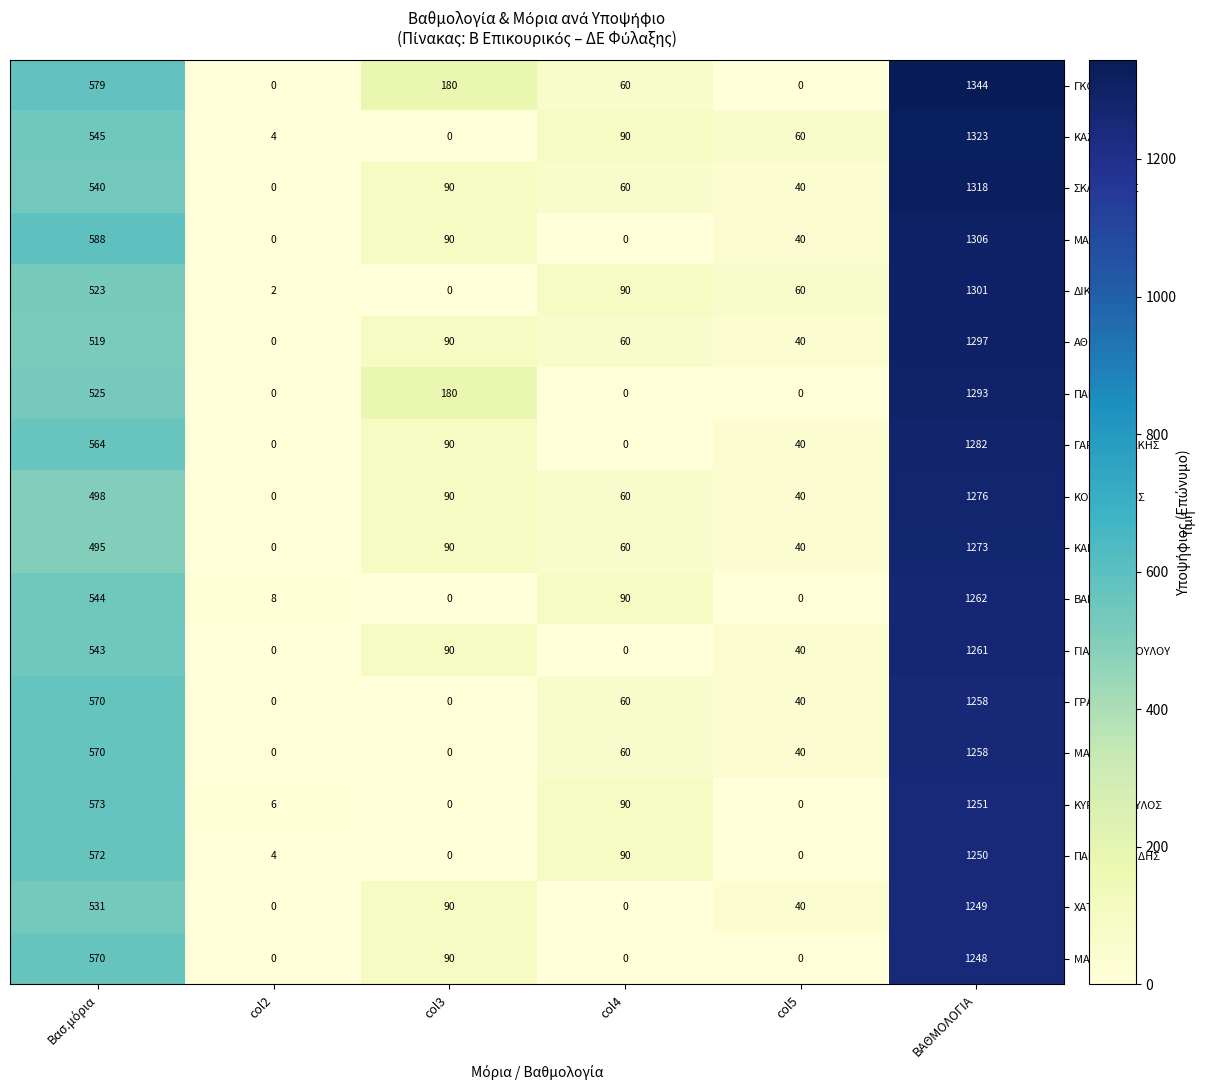

What is the average value of the ΚΟΥΝΤΟΥΡΗΣ series?

327